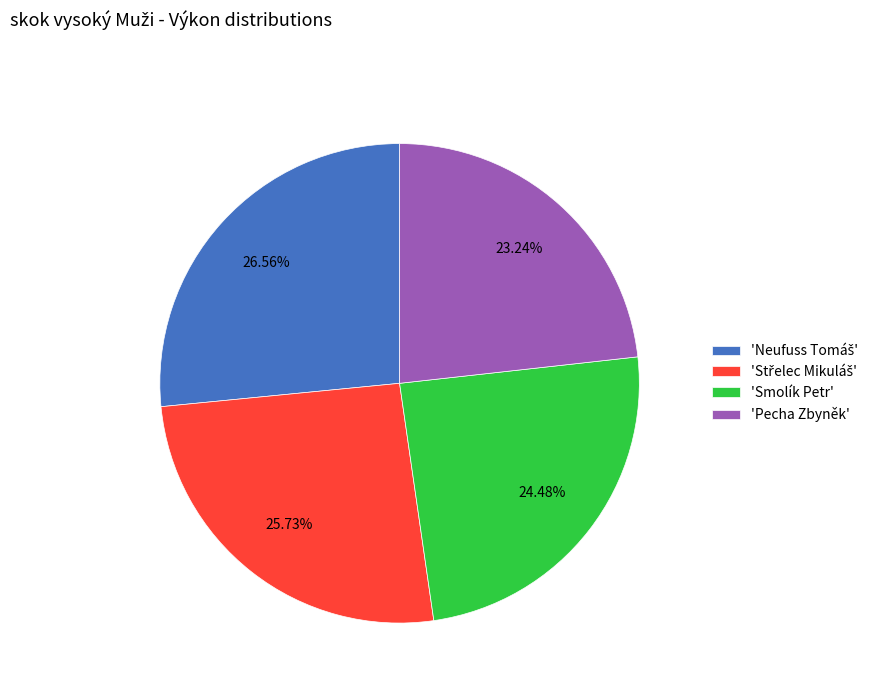

Which slice is the smallest?

'Pecha Zbyněk'